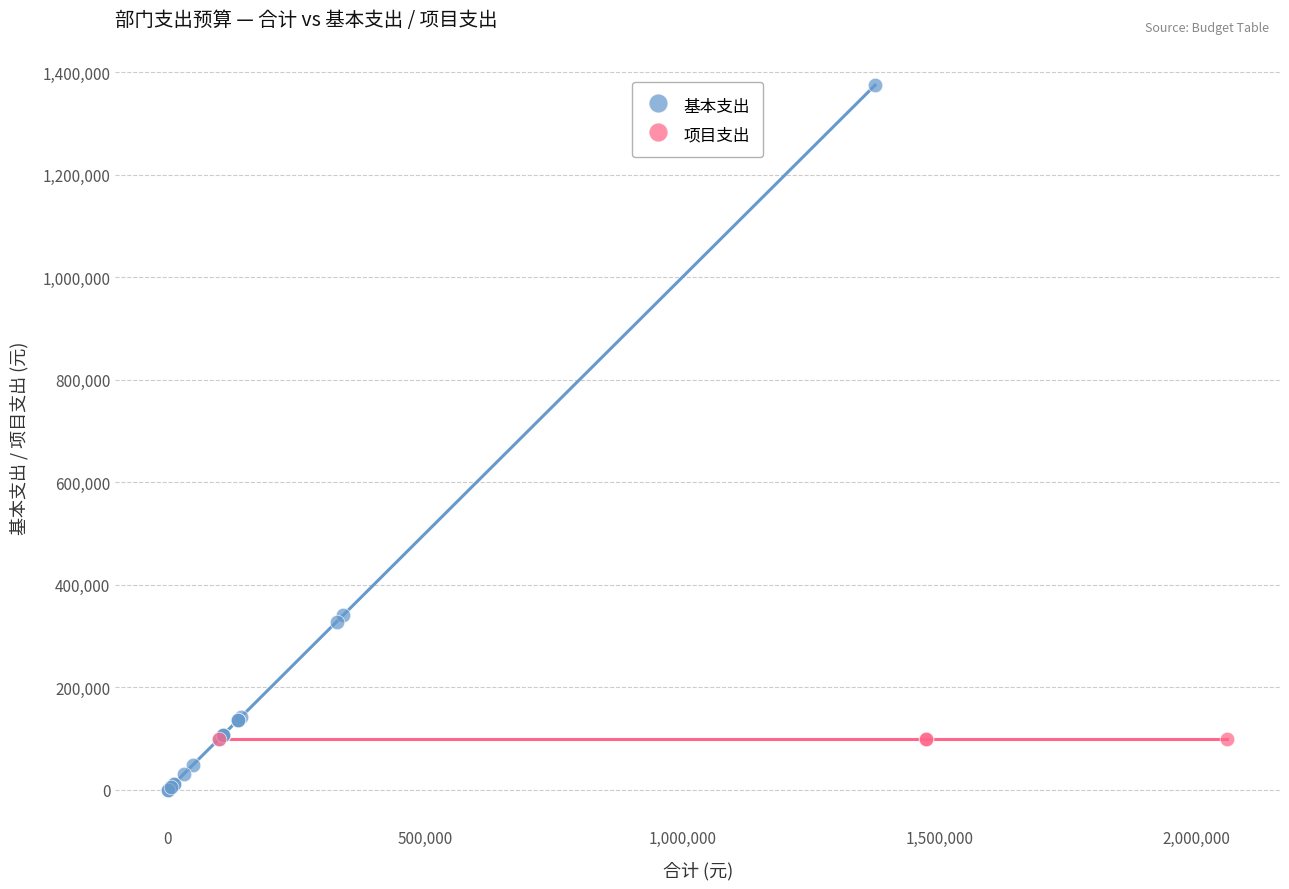

Which series contains the highest Y value?

基本支出